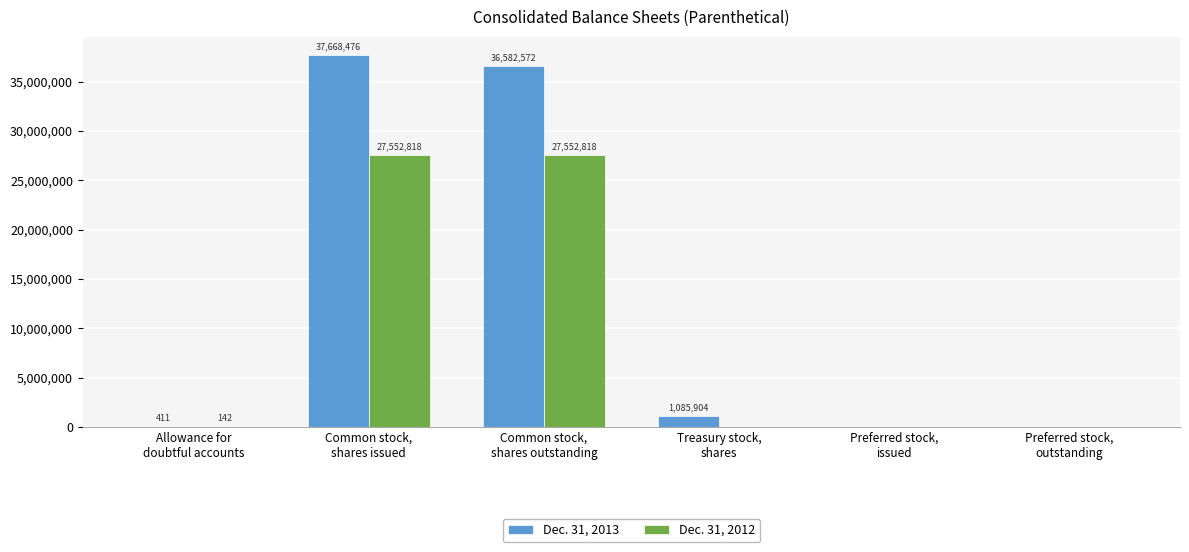

How many groups of bars are there?

6